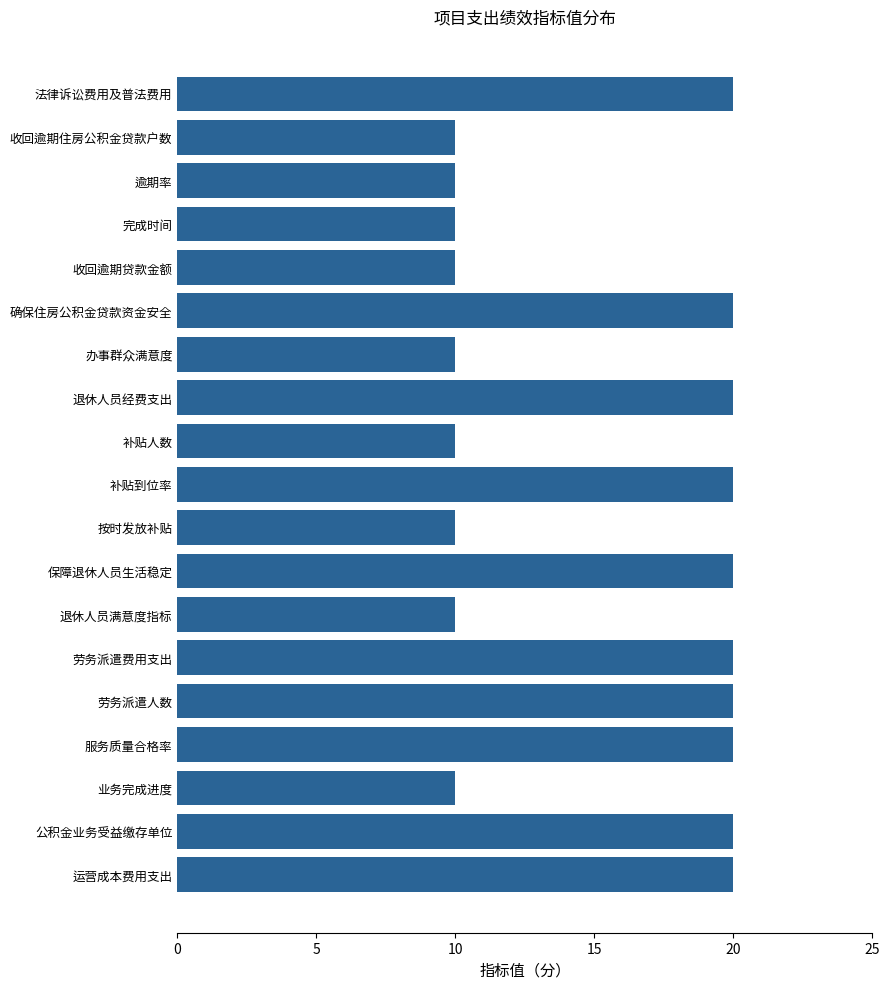

What is the difference between the maximum and minimum values?

10